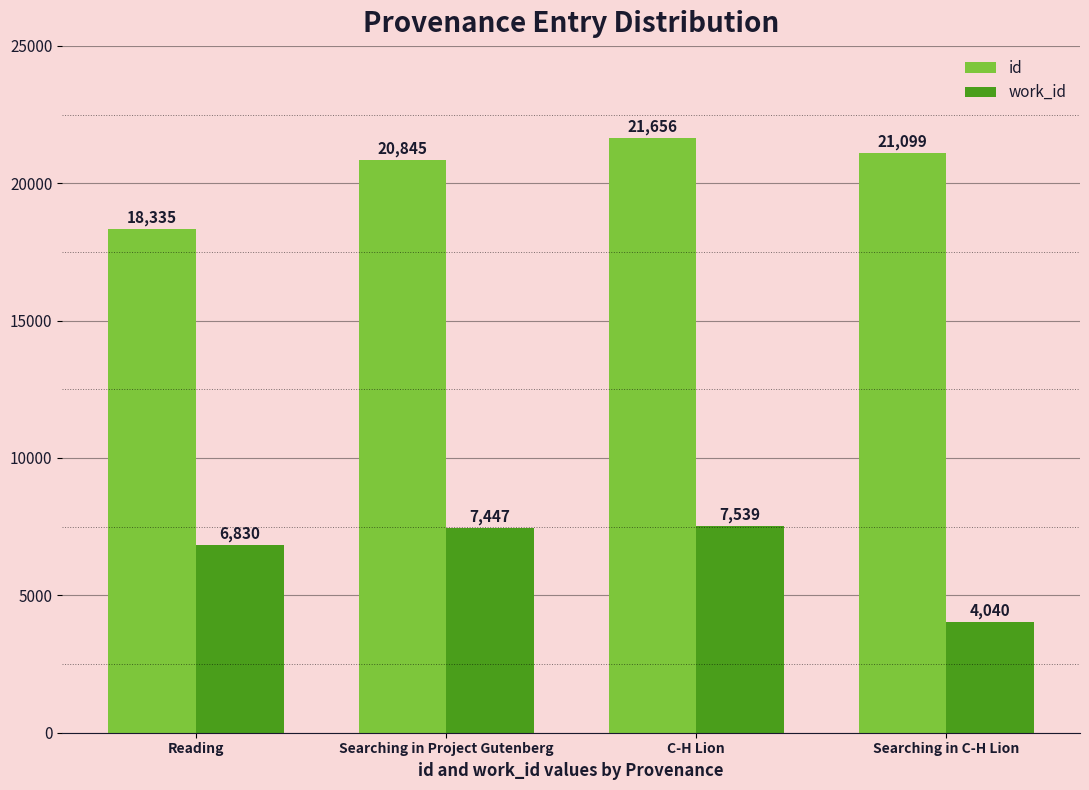

Is it true that work_id equals 10766 at Reading?

False